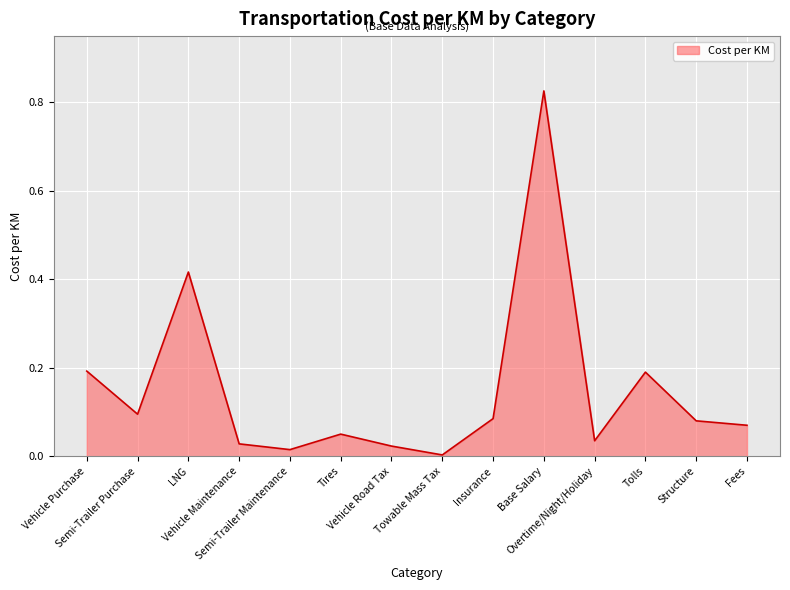

How many lines are shown in the chart?

1